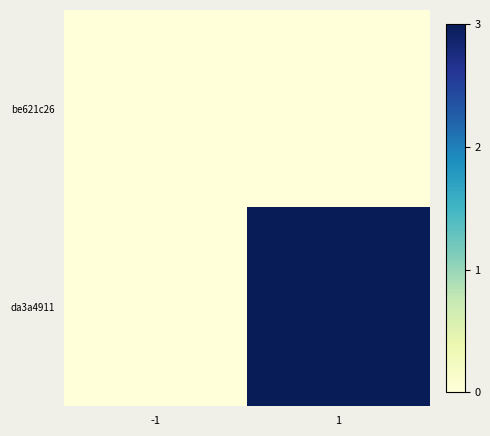

Between -1 and 1, which is larger?

-1